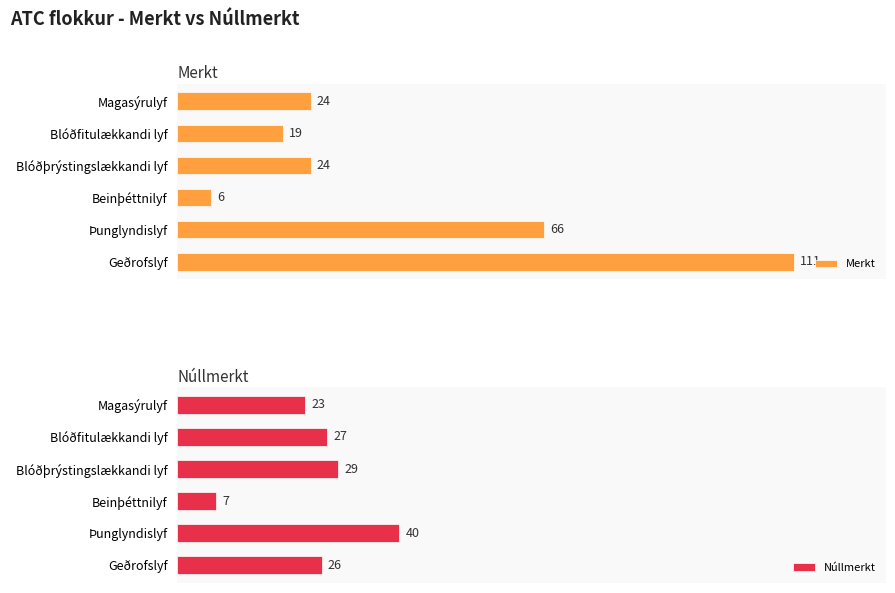

At which label is Merkt closest to 58?

Þunglyndislyf